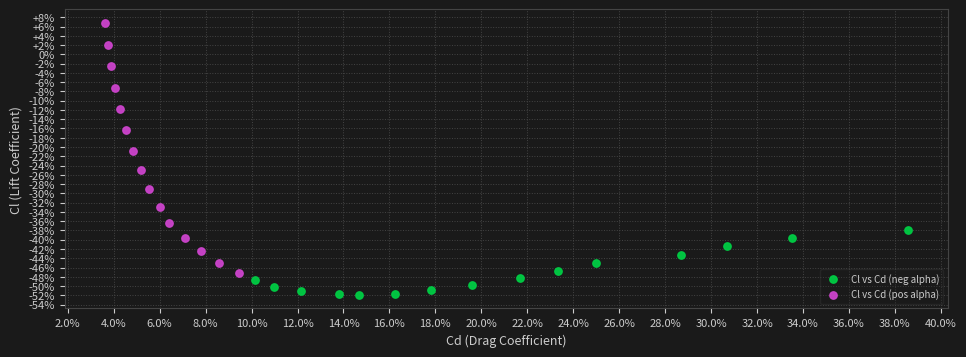

Which series reaches the maximum Y coordinate?

Cl vs Cd (pos alpha)